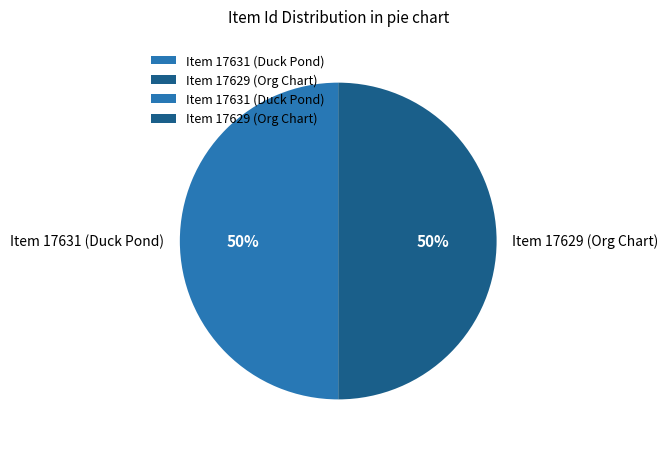

What is the ratio of the value at Item 17631 (Duck Pond) to the value at Item 17629 (Org Chart)?

1.0